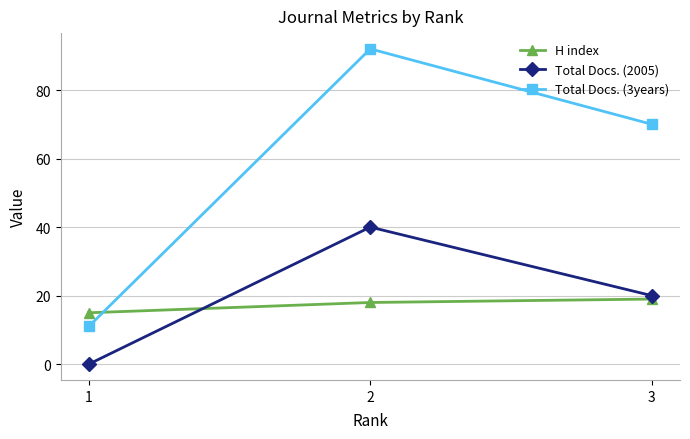

Reading left to right, transcribe all the data shown in this chart.

H index: 1=15	2=18	3=19
Total Docs. (2005): 1=0	2=40	3=20
Total Docs. (3years): 1=11	2=92	3=70